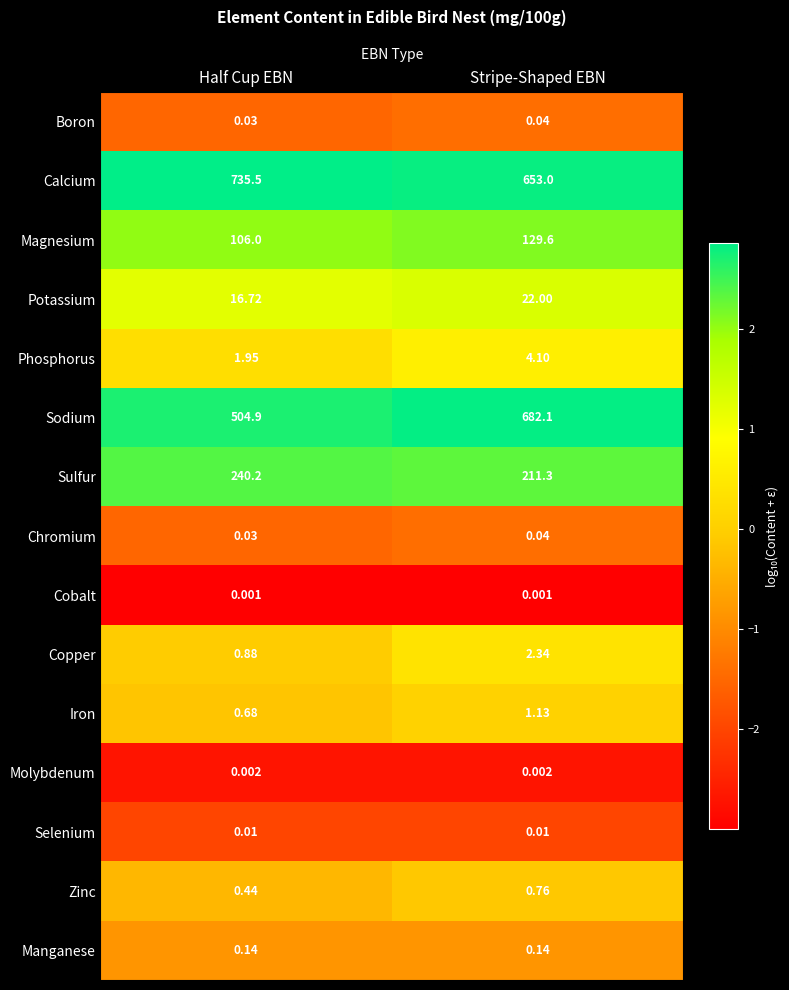

Between Half Cup EBN and Stripe-Shaped EBN, which series saw the biggest shift?

Sodium